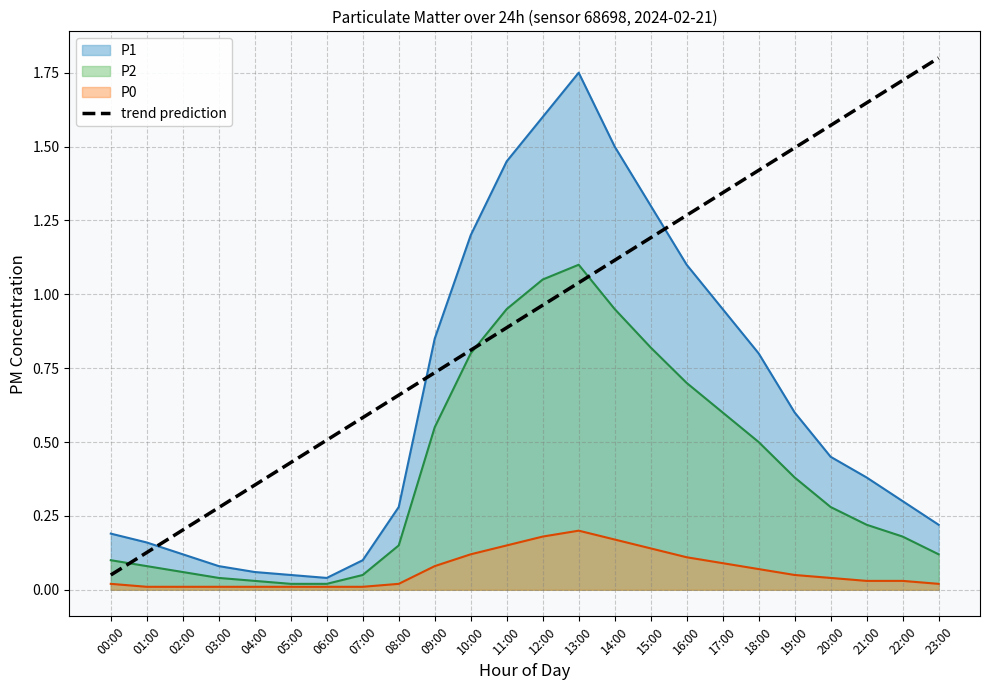

Which label corresponds to the largest value in the chart?

23:00